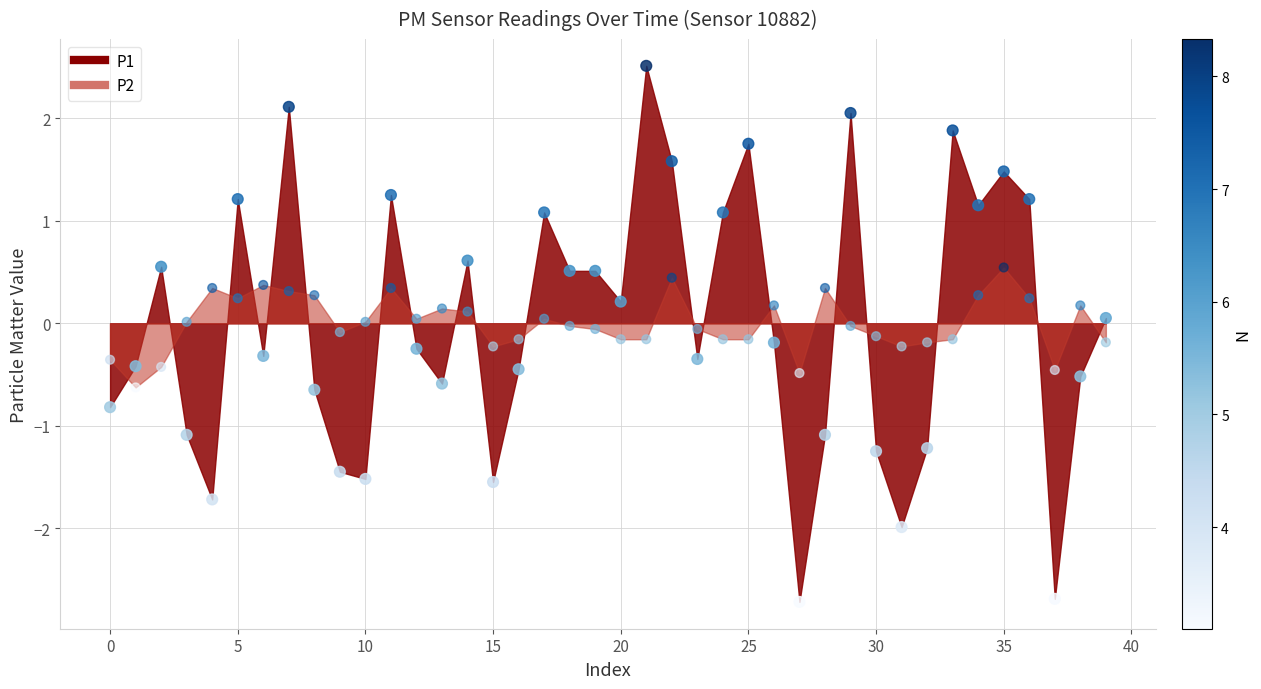

Across all data points, what is the range of Y values (max minus min)?

5.2